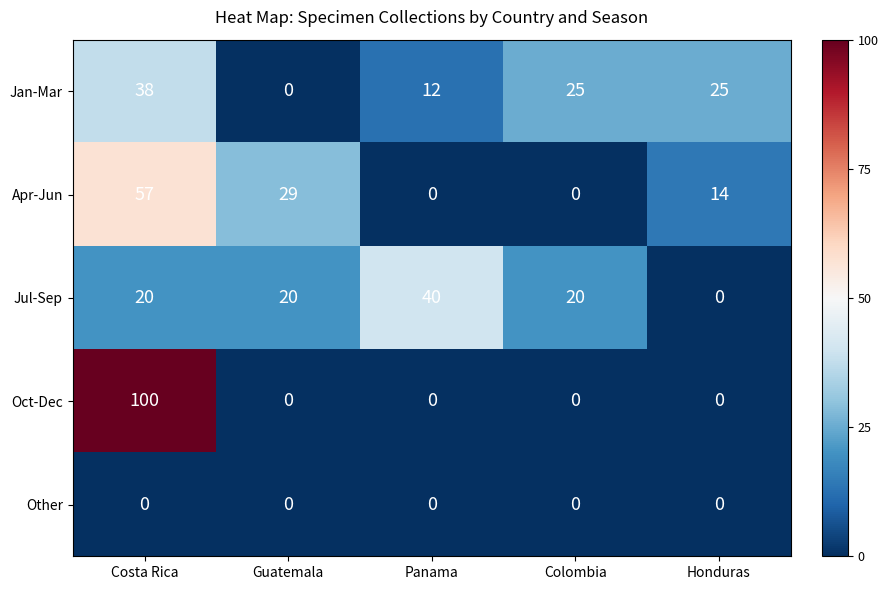

At which label does Apr-Jun reach its peak?

Costa Rica